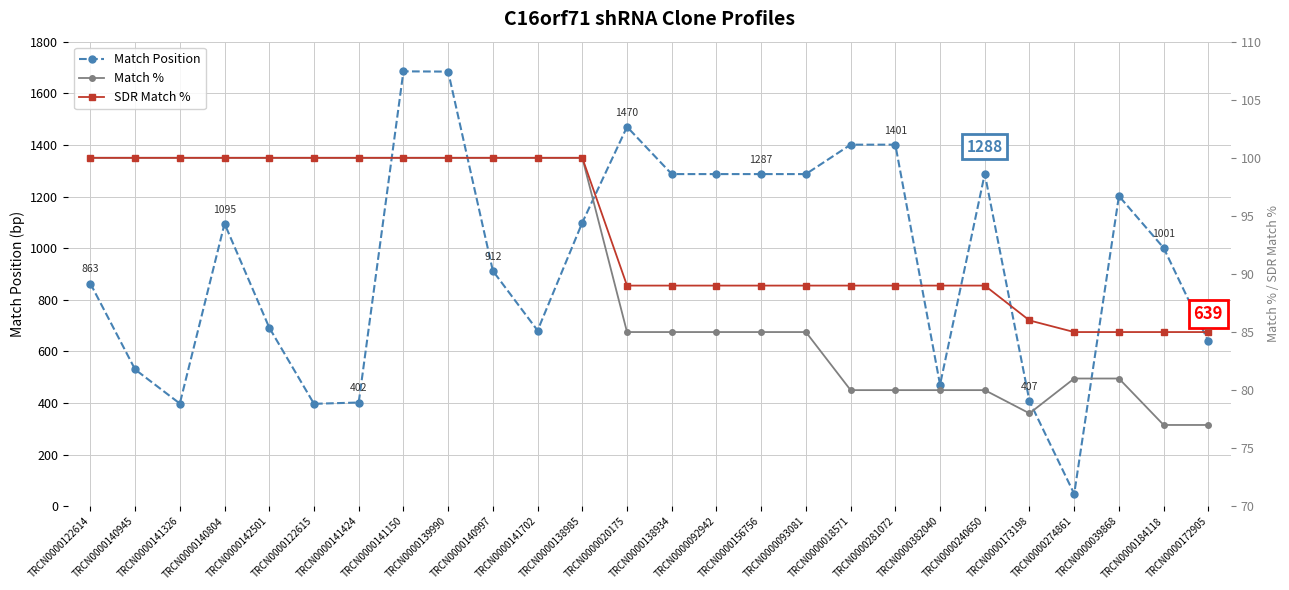

Reading left to right, transcribe all the data shown in this chart.

Match Position: 863	530	398	1095	692	397	402	1685	1684	912	681	1099	1470	1287	1287	1287	1287	1401	1401	471	1288	407	48	1202	1001	639
Match %: 100	100	100	100	100	100	100	100	100	100	100	100	85	85	85	85	85	80	80	80	80	78	81	81	77	77
SDR Match %: 100	100	100	100	100	100	100	100	100	100	100	100	89	89	89	89	89	89	89	89	89	86	85	85	85	85